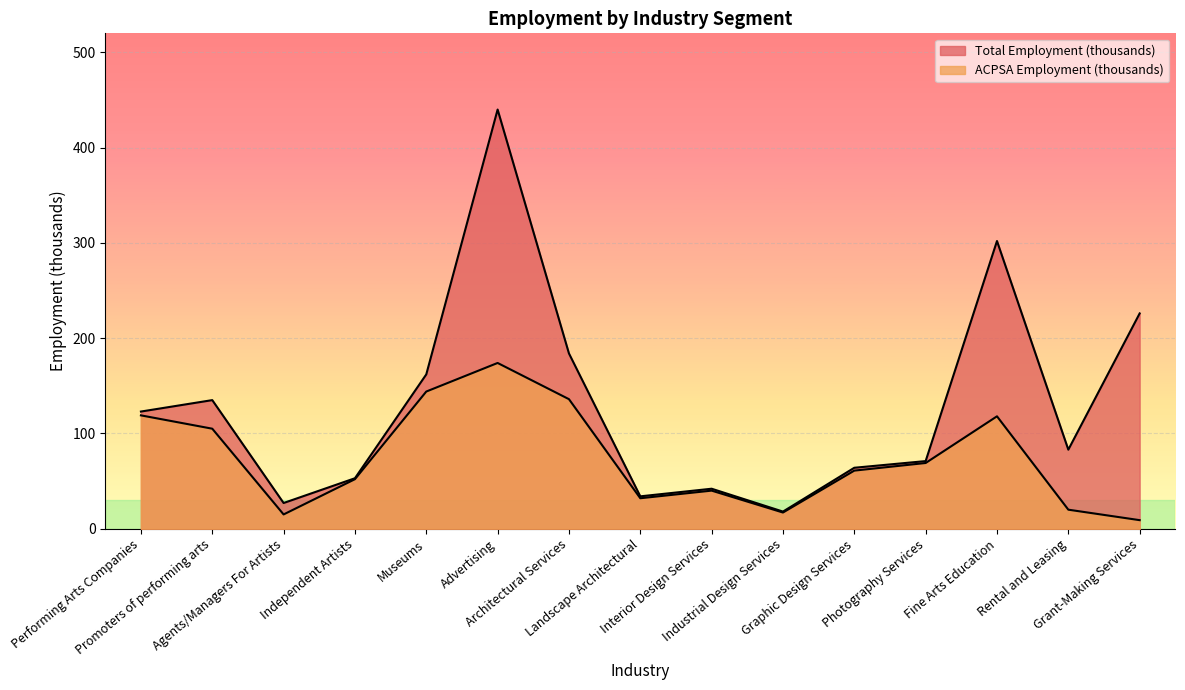

Reading left to right, list all the values displayed in this chart.

Total Employment (thousands): 123	135	27	53	162	440	184	34	42	18	64	71	302	83	226
ACPSA Employment (thousands): 119	105	15	52	144	174	136	32	40	17	61	69	118	20	9